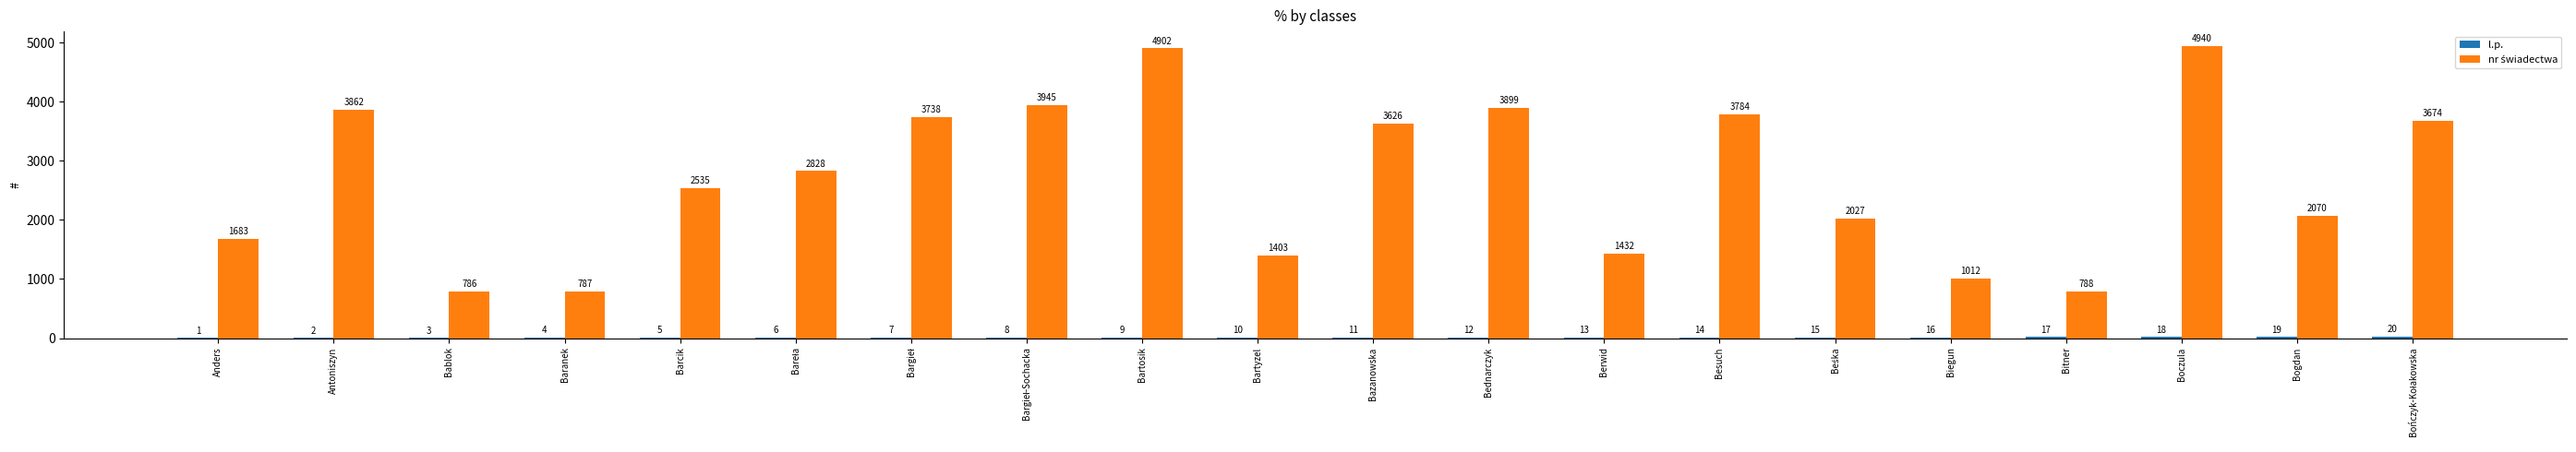

What is the greatest value displayed?

4940